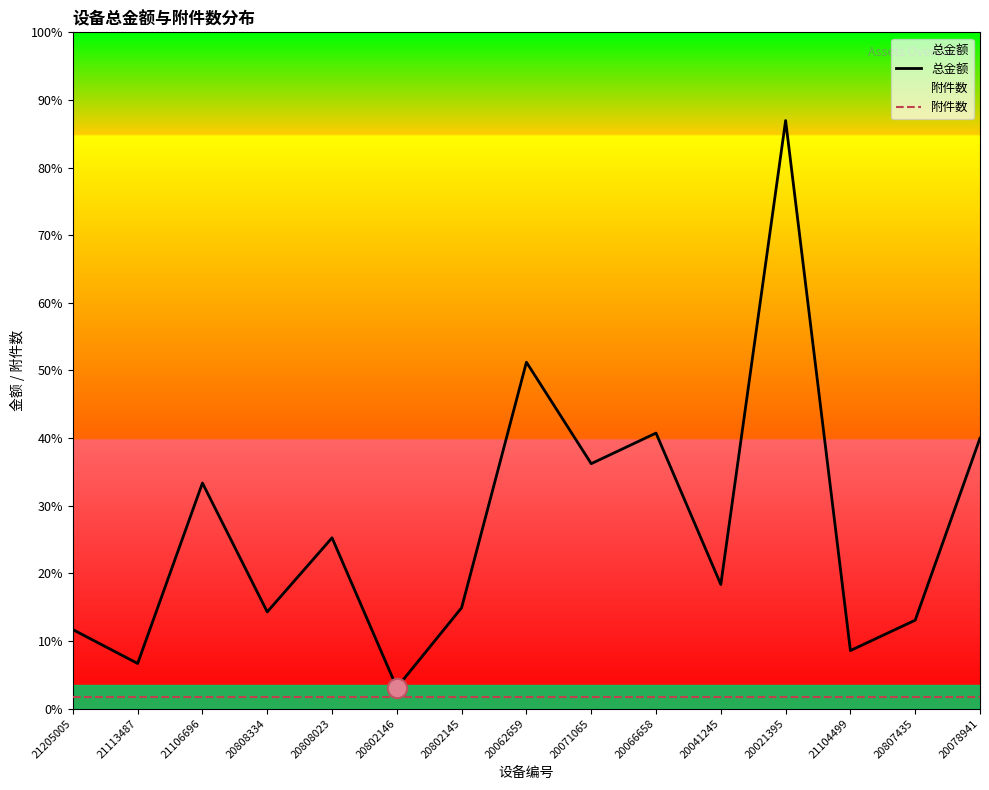

What position from the right is 20041245?

5